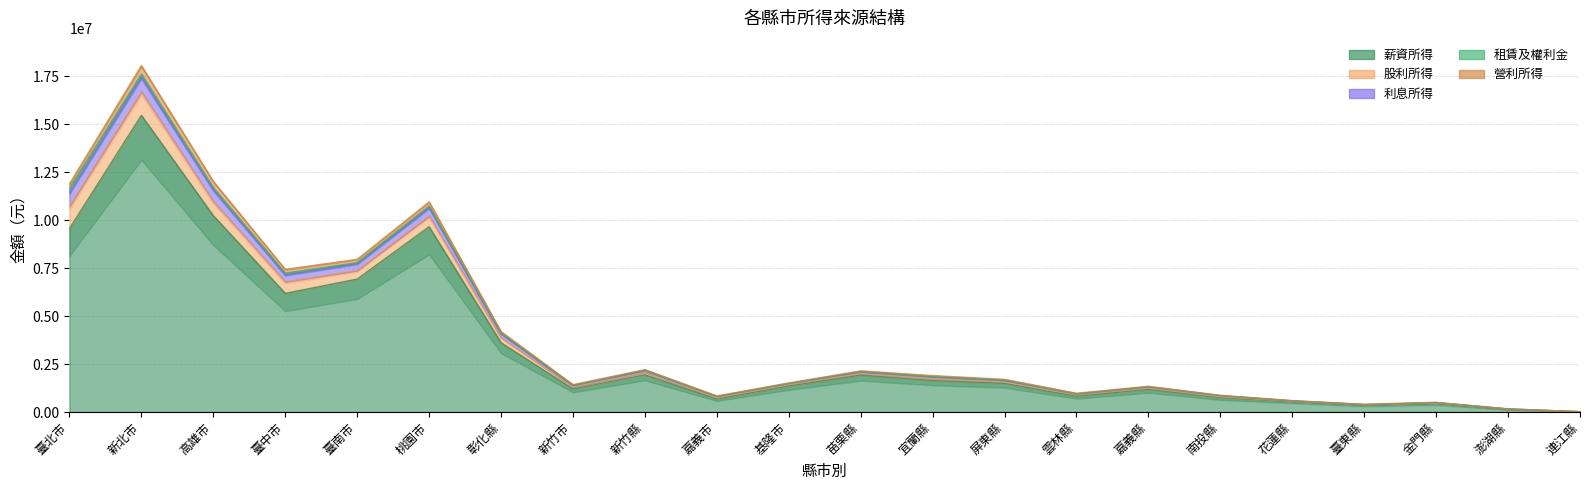

What is the approximate value of 利息所得 at 嘉義縣, to the nearest 10?

1313890